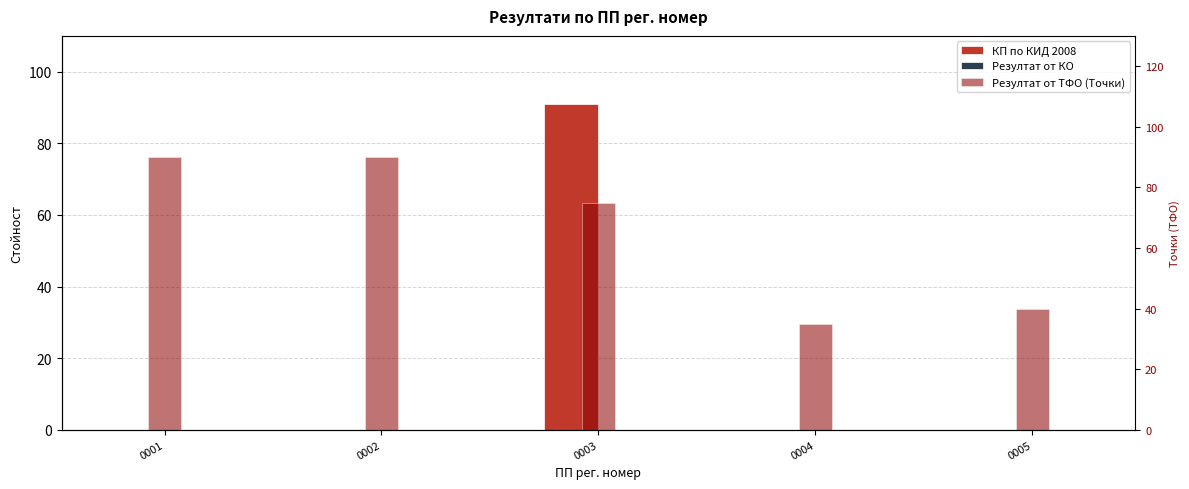

Which has a higher value, 0003 or 0001?

0003